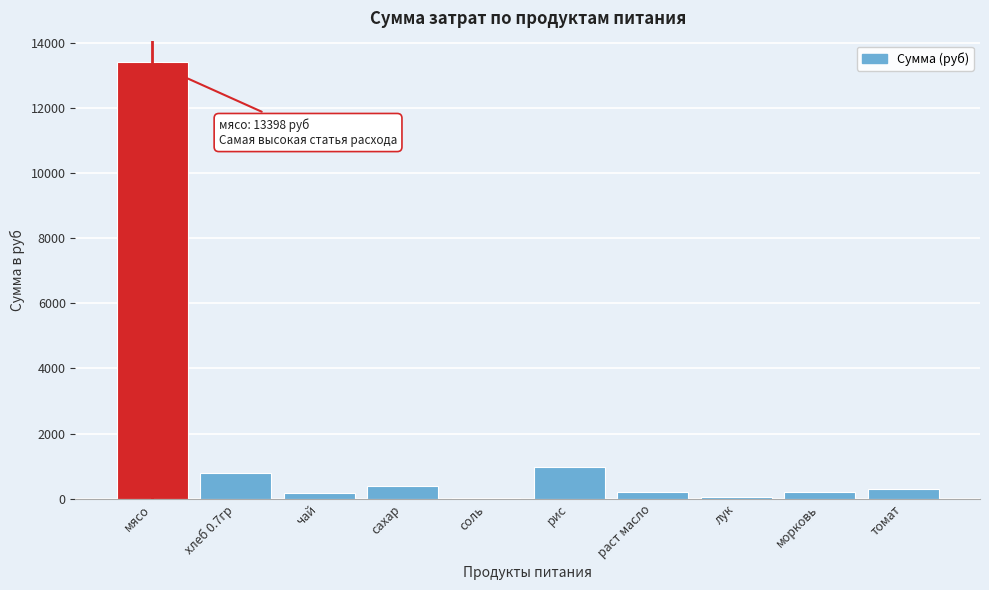

Between чай and рис, which is larger?

рис